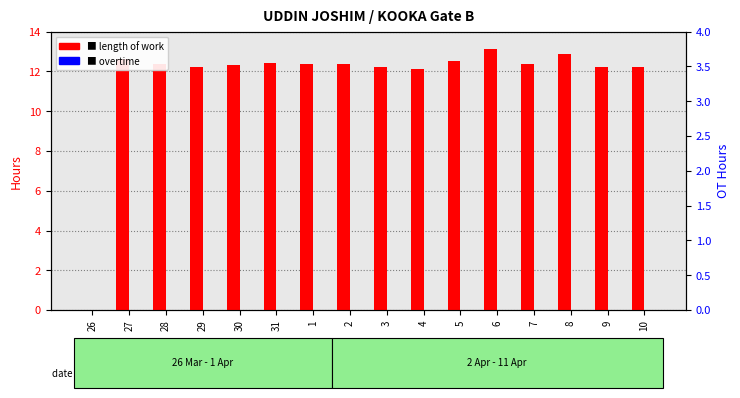

List the series in order of their overall mean, highest first.

length of work, overtime